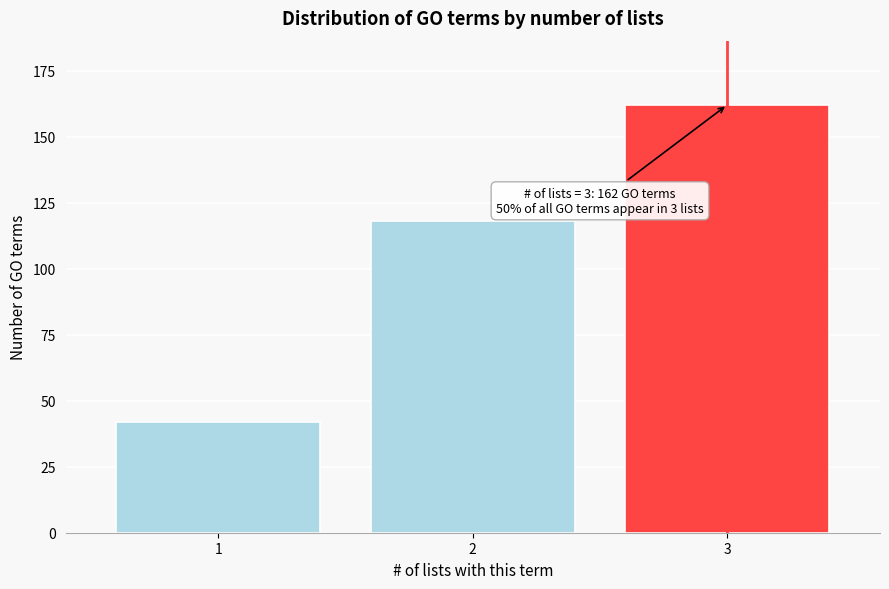

Reading left to right, list all the values displayed in this chart.

1=42	2=118	3=162